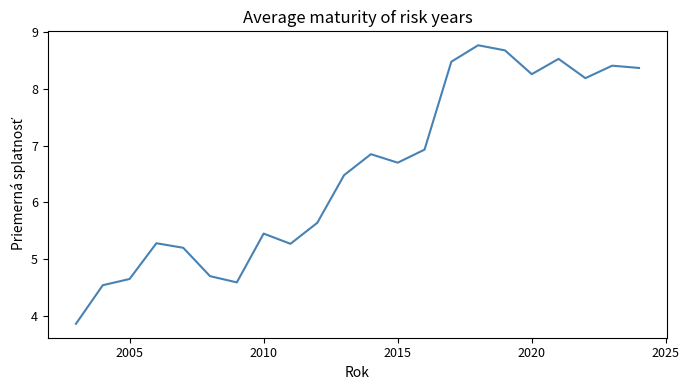

What is the minimum value shown in the chart?

3.9